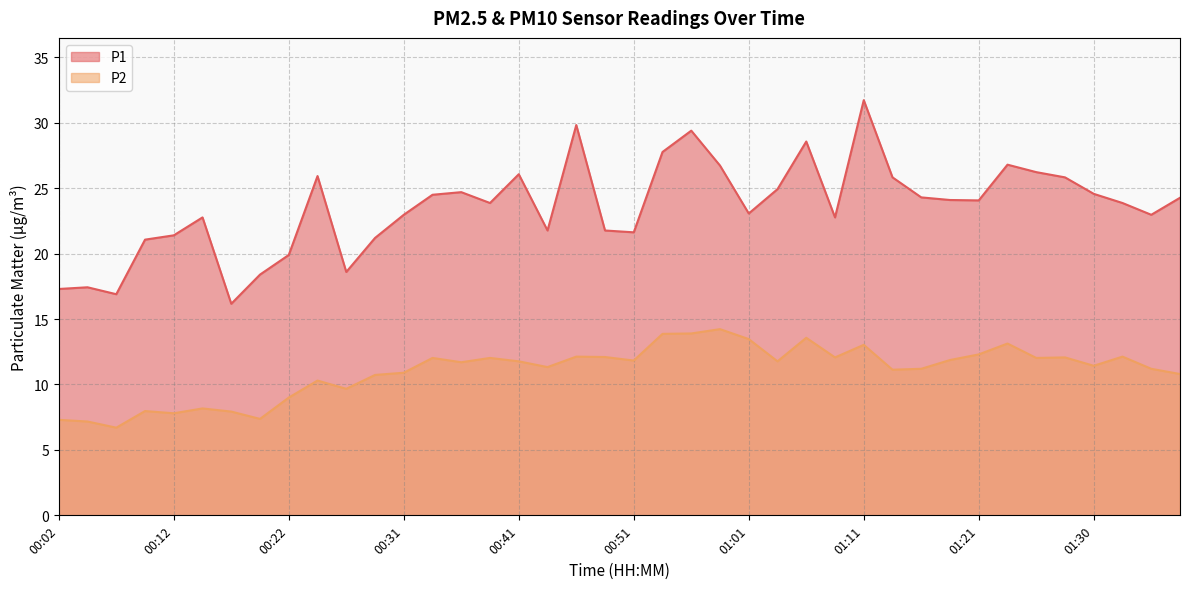

What are all the series names shown in the legend?

P1, P2